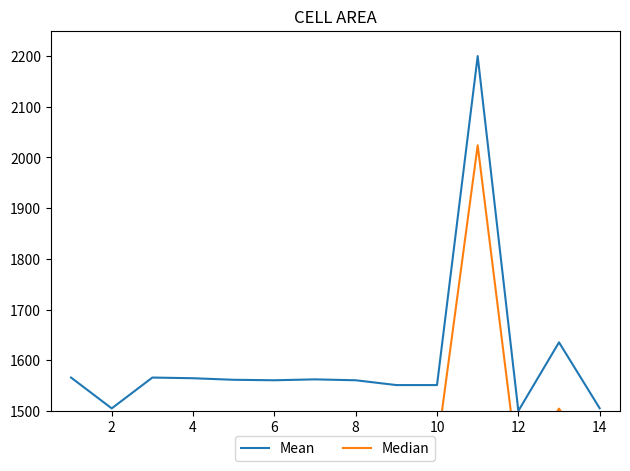

Which series has the widest spread of values?

Mean